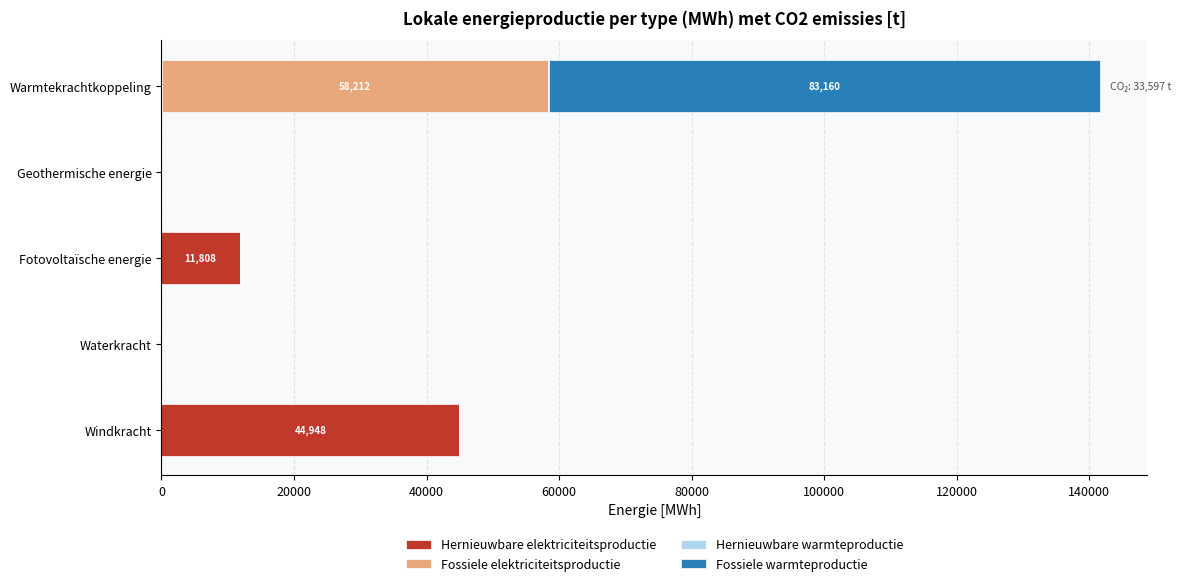

How many series are shown in this chart?

4